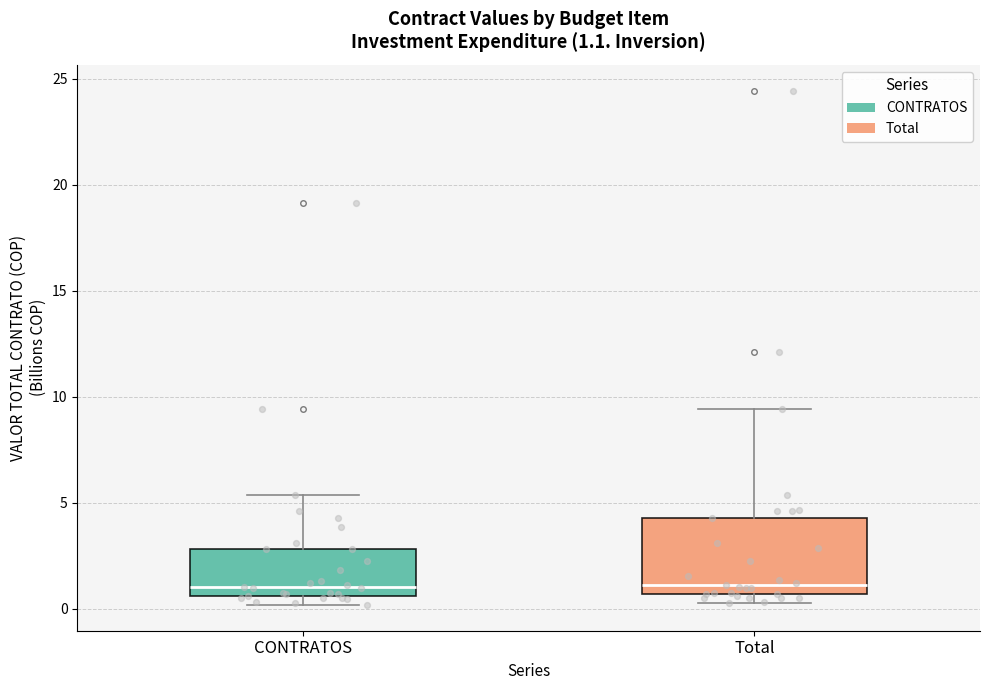

Which box is the tallest, from its lower edge to its upper edge?

Total